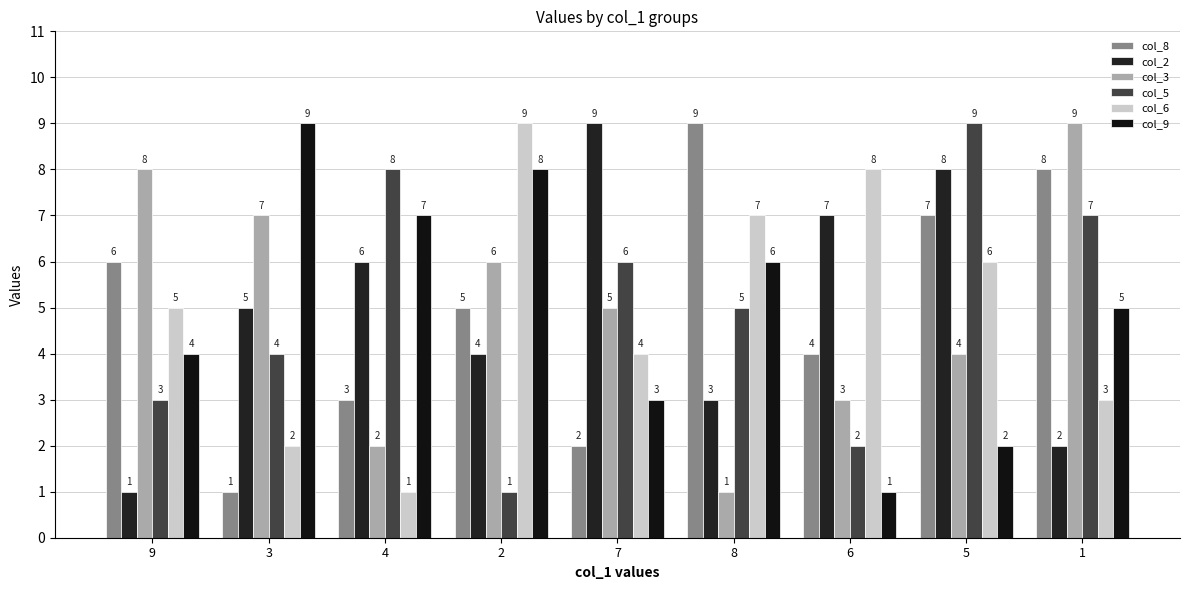

Between 6 and 1, which series saw the biggest shift?

col_3